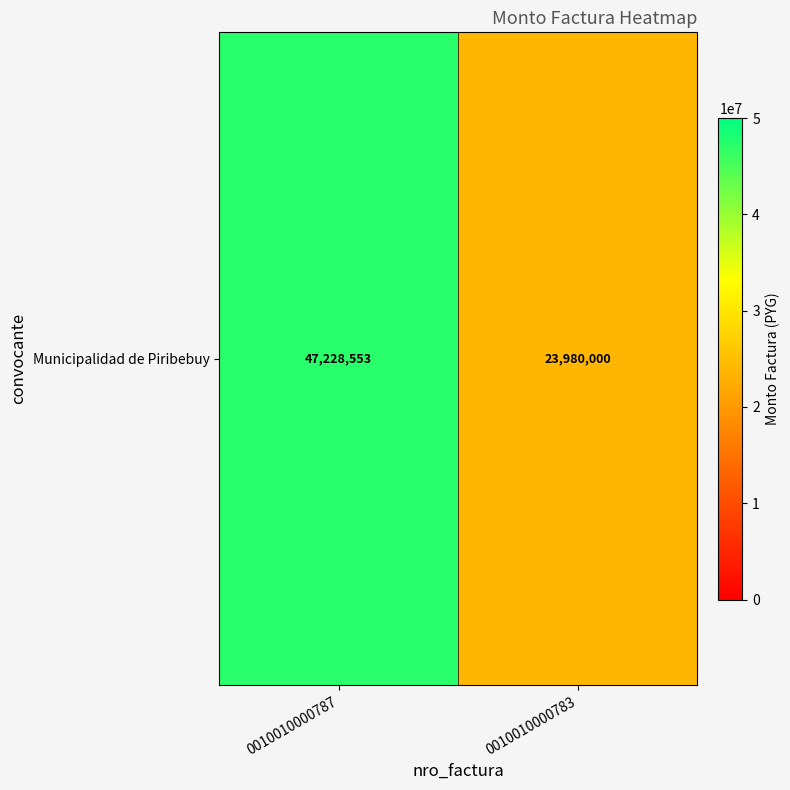

What is the ratio of the value at 0010010000783 to the value at 0010010000787?

0.5